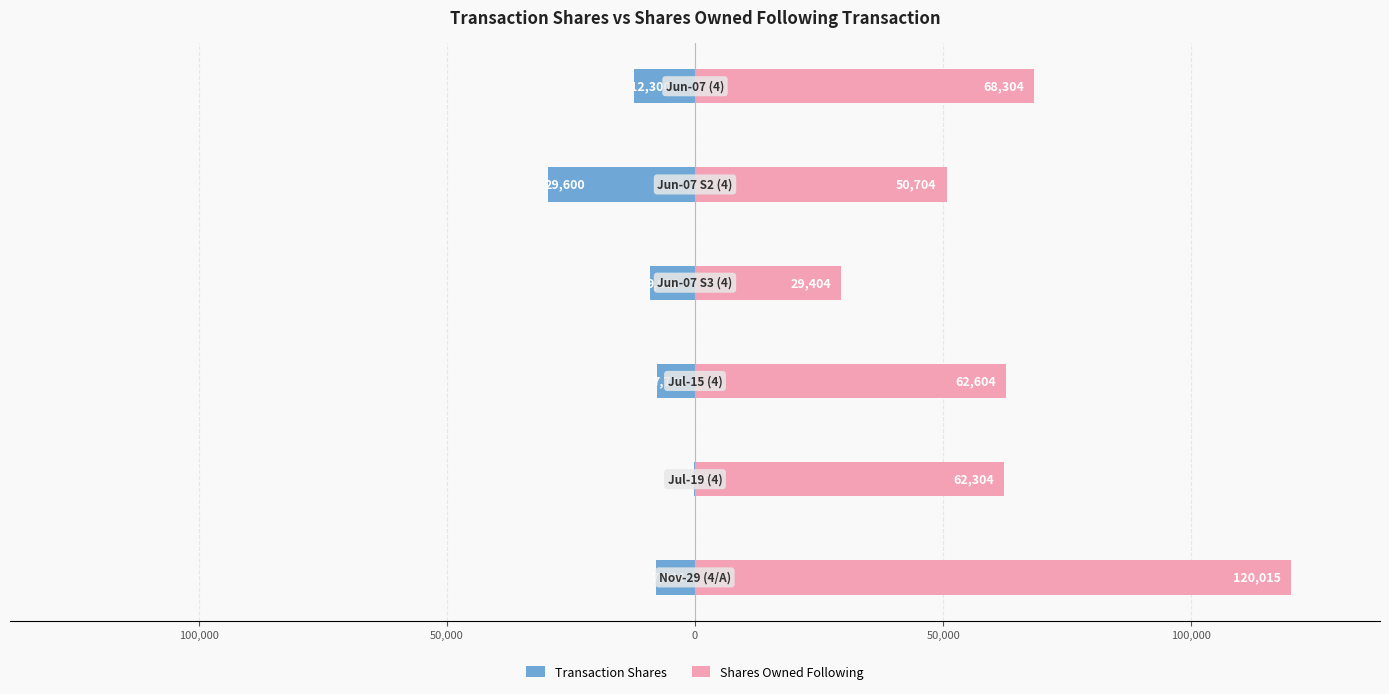

What is the difference between the maximum and minimum values in the Shares Owned Following series?

90611